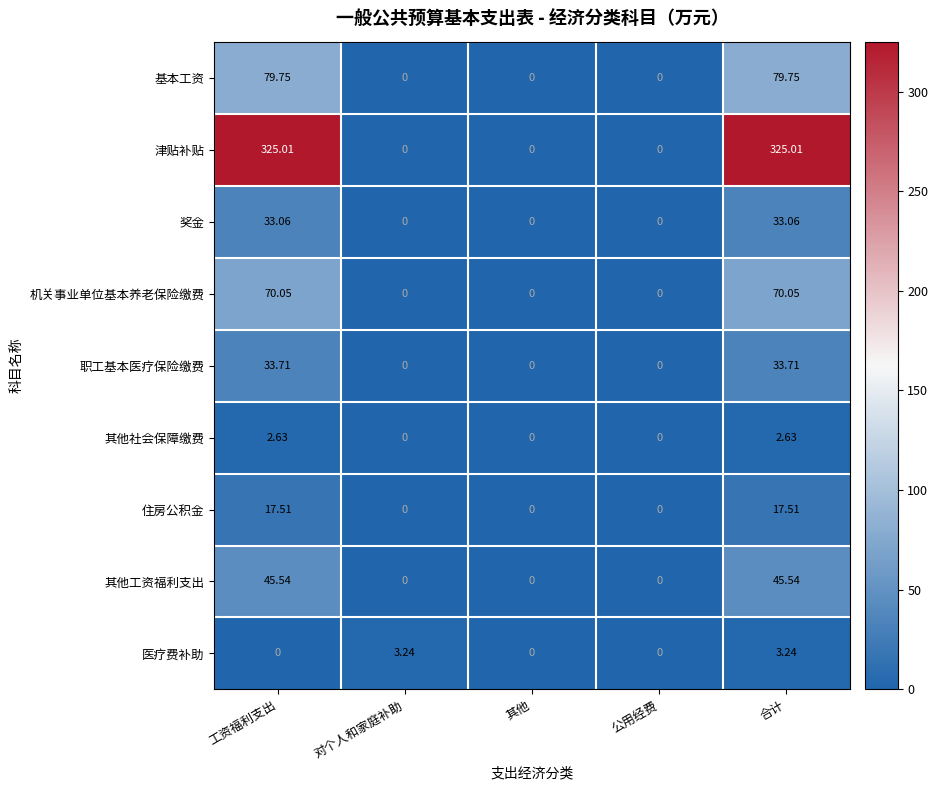

Which series has the widest spread of values?

津贴补贴